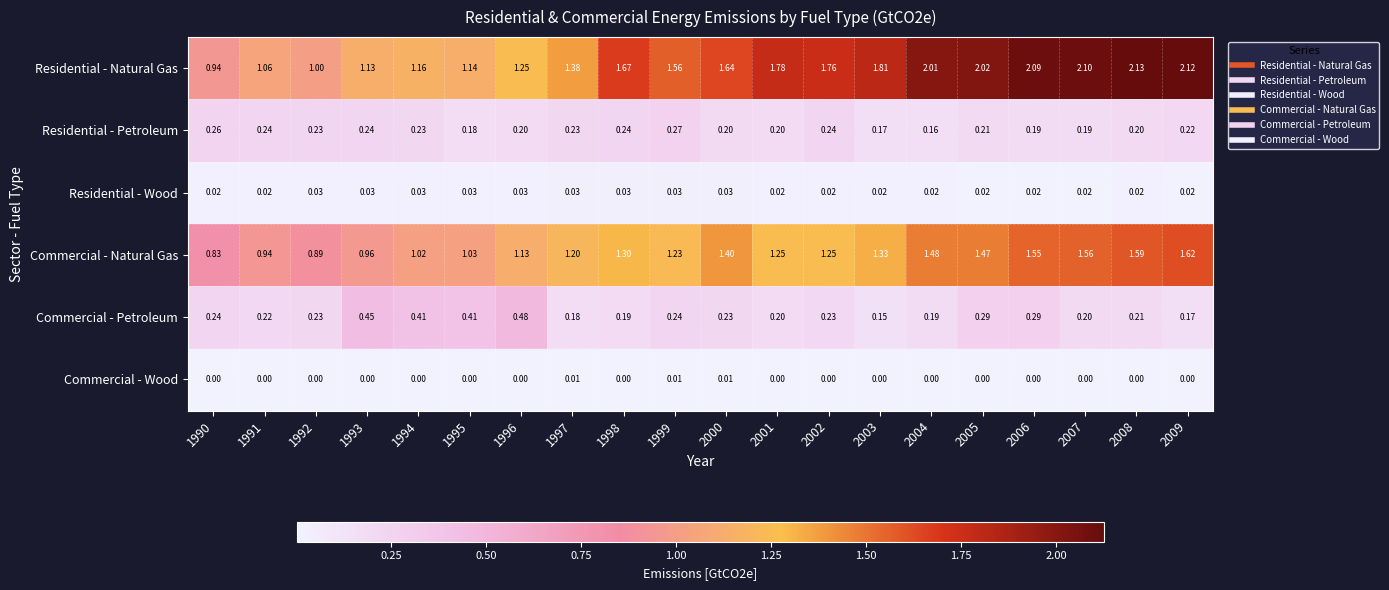

Which series has the largest total across all categories?

Residential - Natural Gas